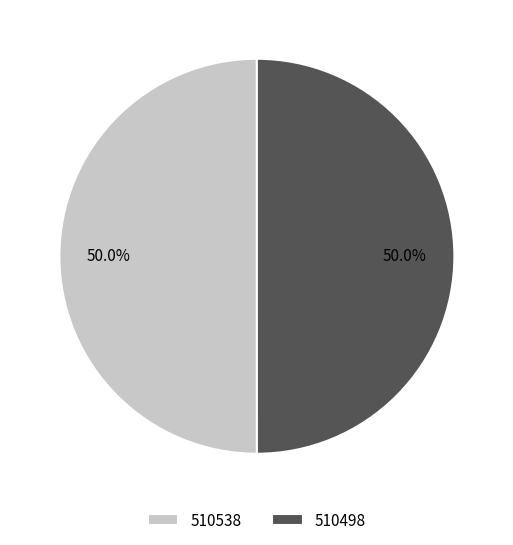

How many segments does this pie chart have?

2